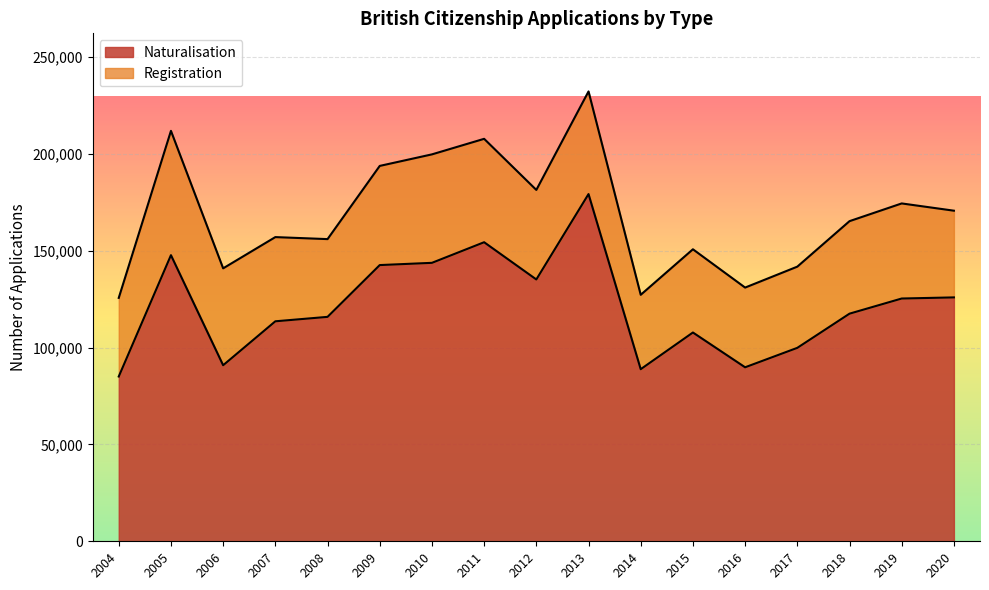

Does the chart display data point markers on the line(s)?

No